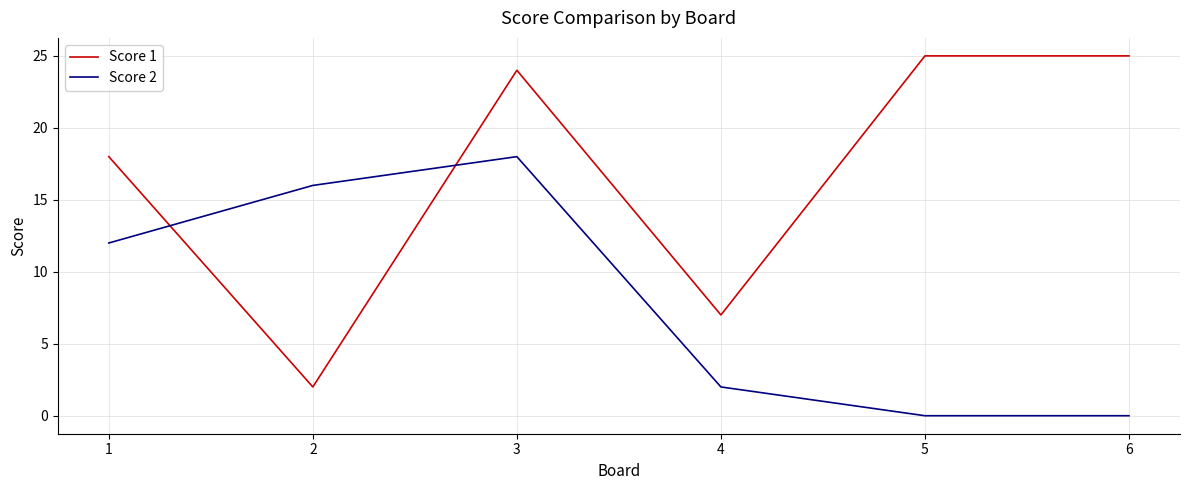

How many interior local peaks does the Score 2 series have?

1